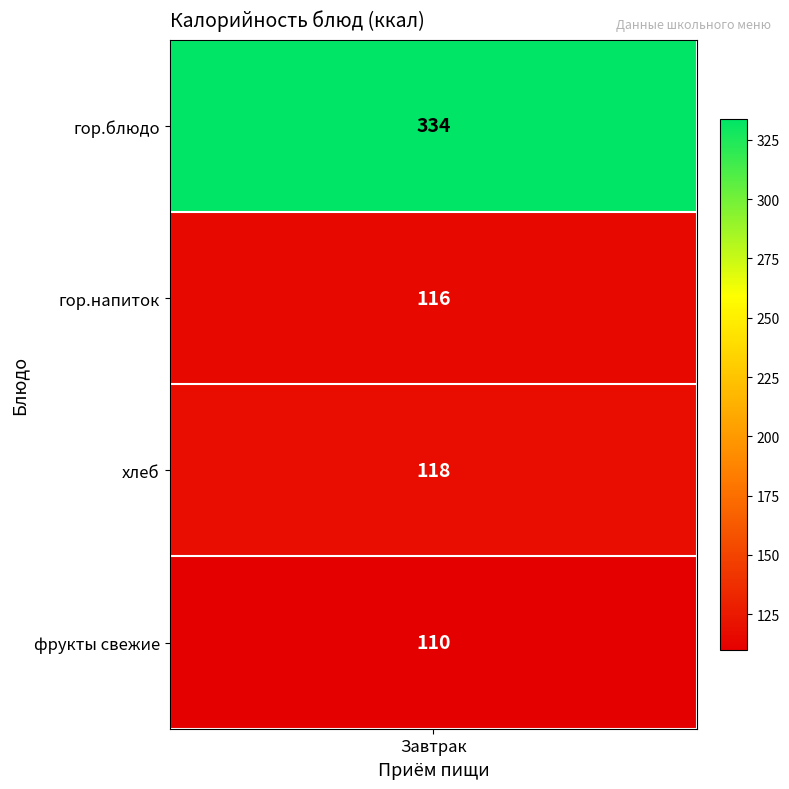

What is the change in value from хлеб to фрукты свежие?

-8